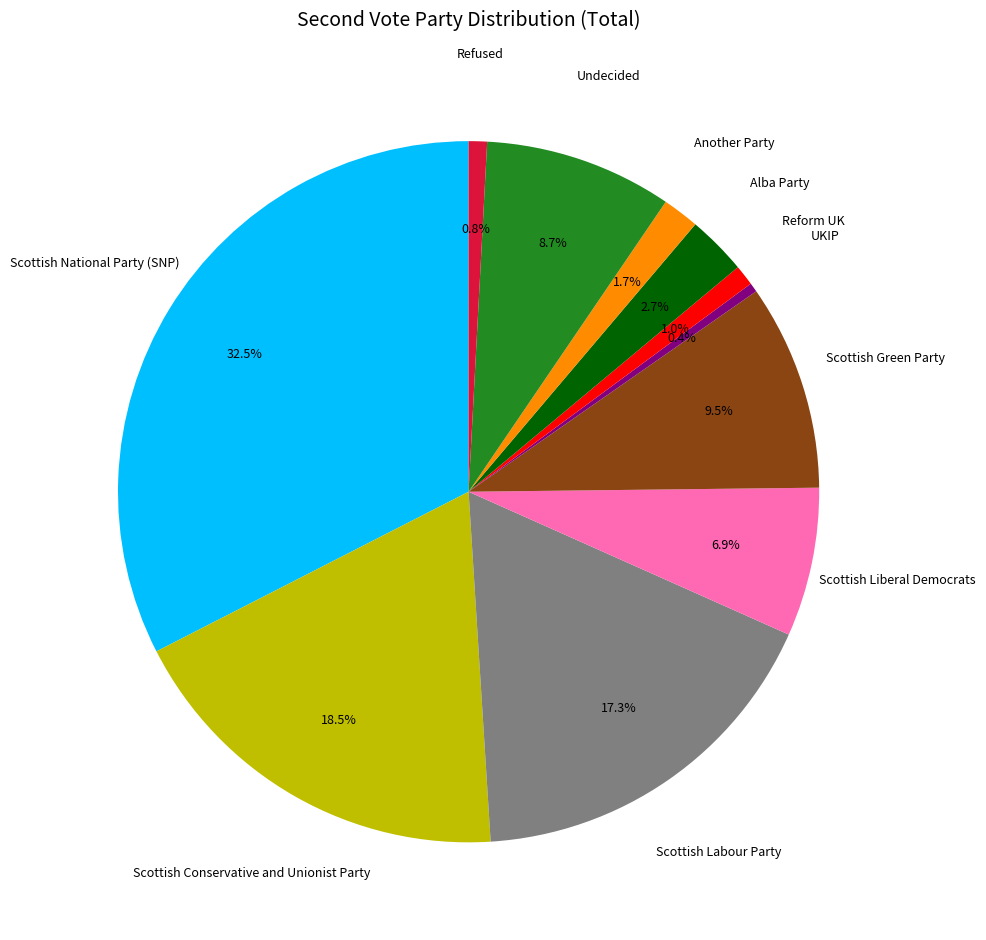

Is there a majority slice in this chart?

No